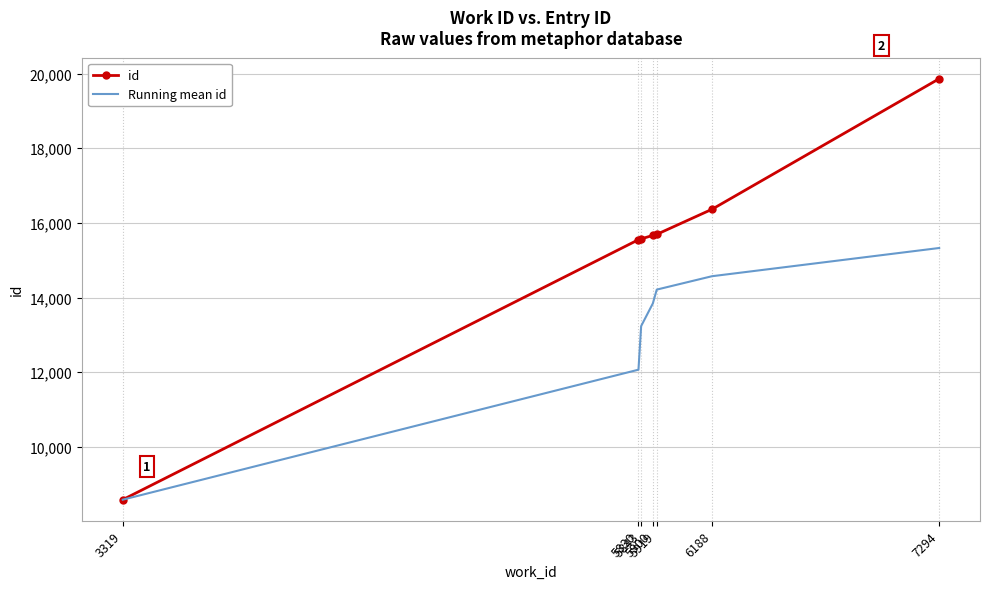

What is the greatest value displayed?

19863.0